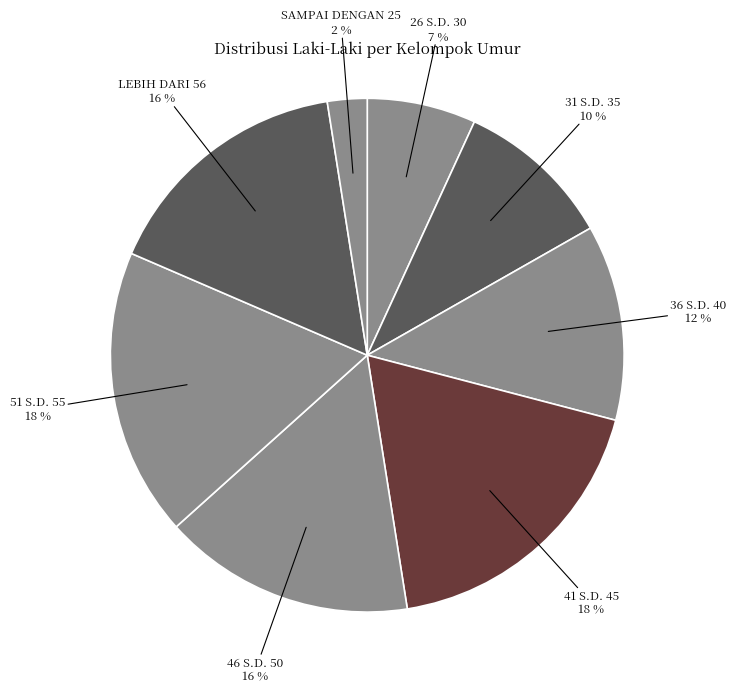

Count the number of slices in the pie.

8